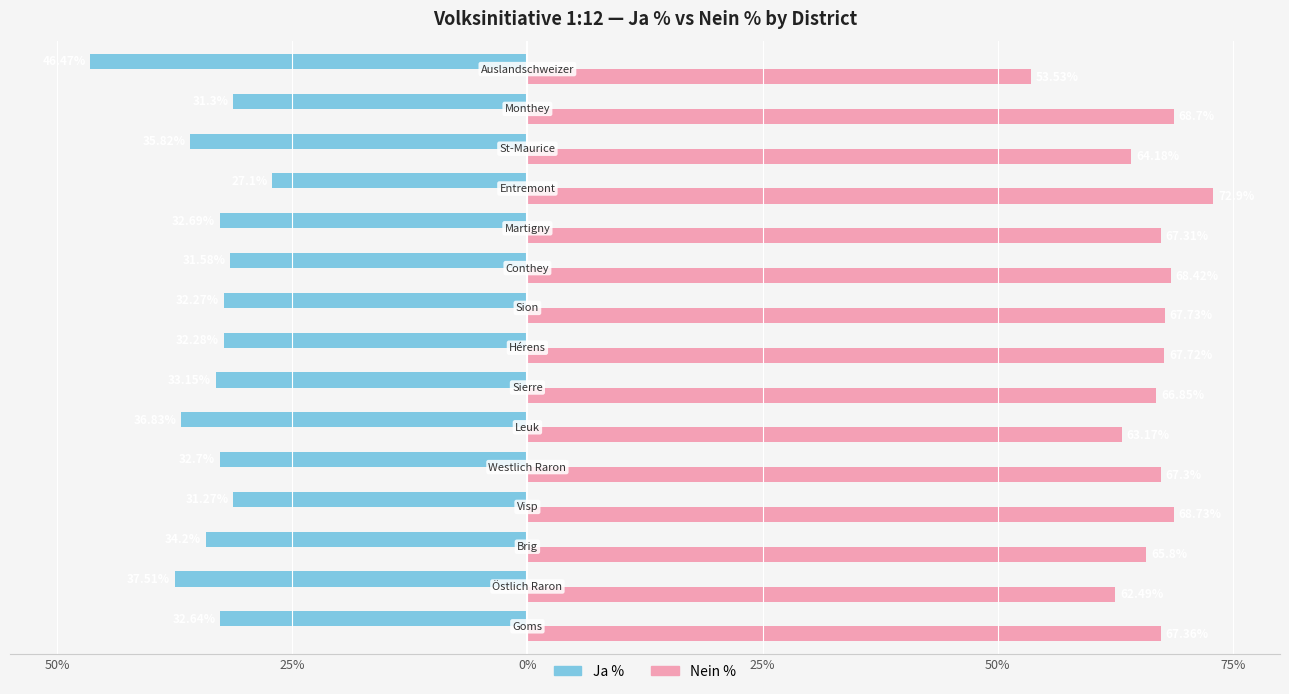

Are the bars grouped side by side (vs. stacked)?

Yes